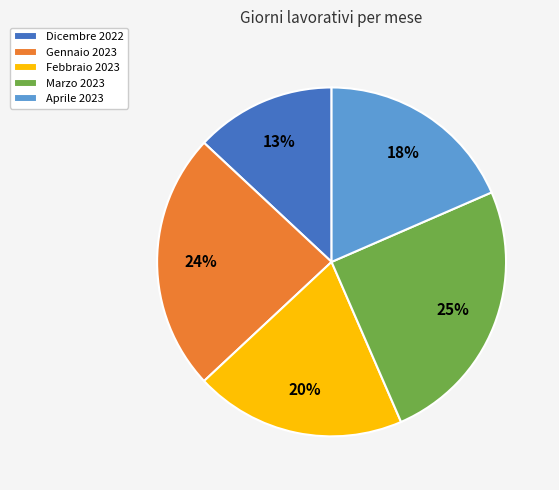

Rank the categories by value from lowest to highest.

Dicembre 2022, Aprile 2023, Febbraio 2023, Gennaio 2023, Marzo 2023